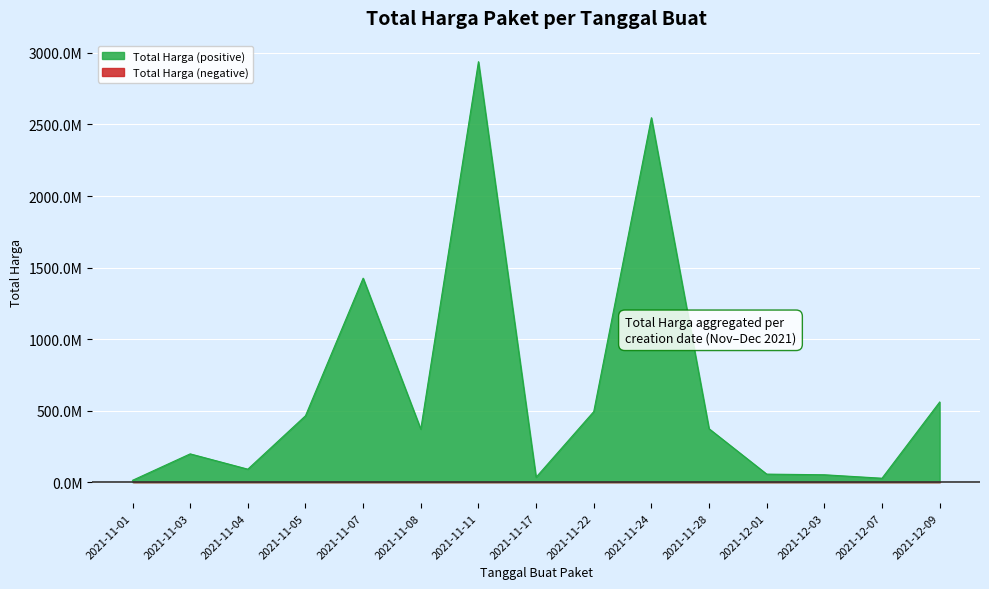

List the labels in order of value, largest first.

2021-11-11, 2021-11-24, 2021-11-07, 2021-12-09, 2021-11-22, 2021-11-05, 2021-11-28, 2021-11-08, 2021-11-03, 2021-11-04, 2021-12-01, 2021-12-03, 2021-11-17, 2021-12-07, 2021-11-01